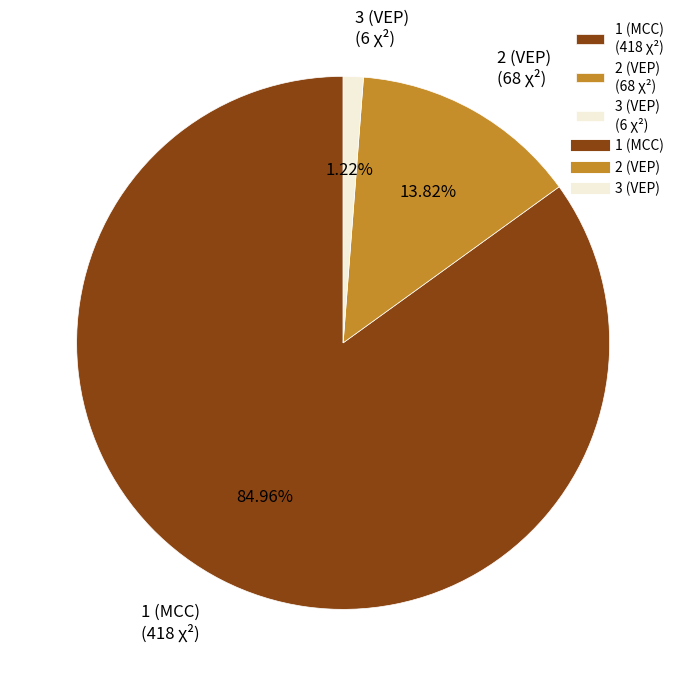

True or false: 2 (VEP) accounts for 1% of the total.

False